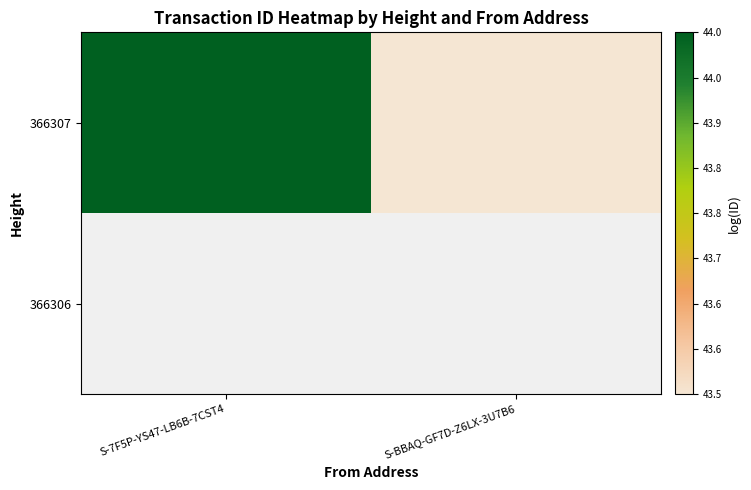

Which series changed the most between S-7F5P-YS47-LB6B-7CST4 and S-BBAQ-GF7D-Z6LX-3U7B6?

366307